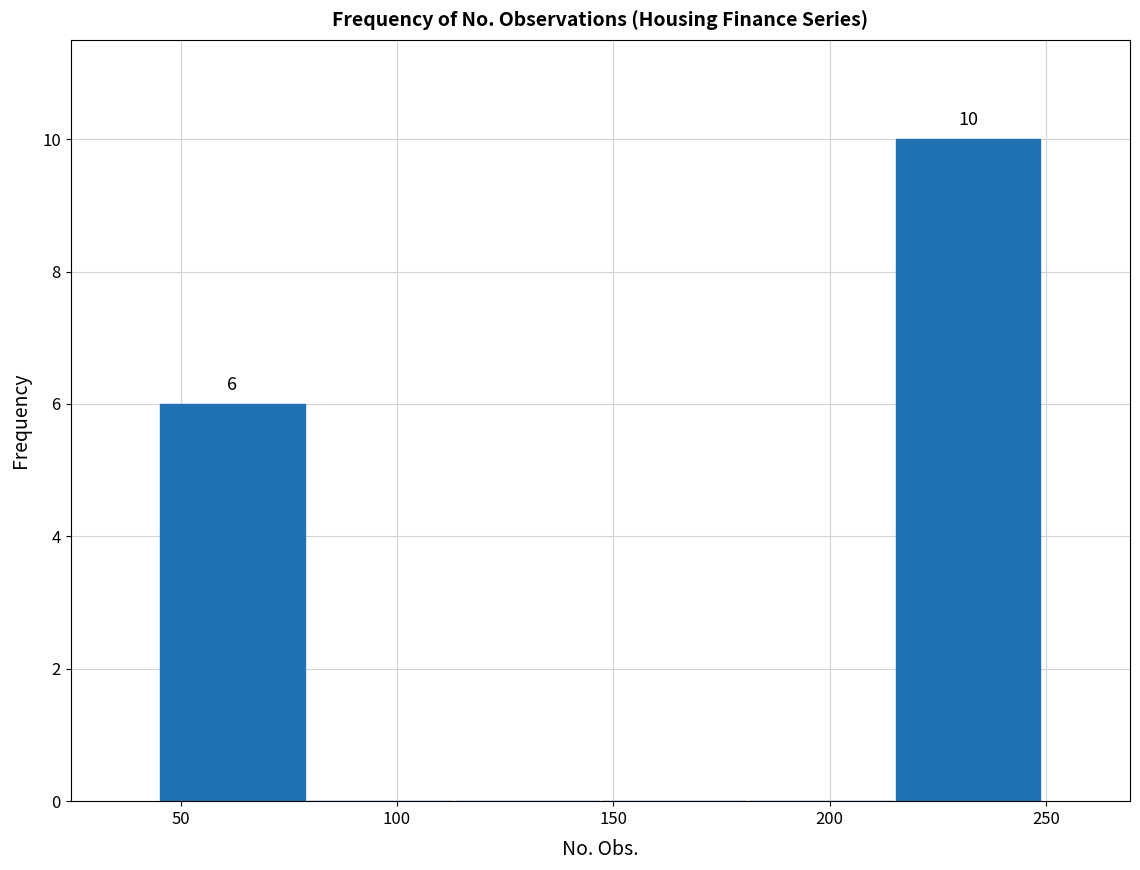

Over which range of the x-axis is the bar tallest?

215 to 249